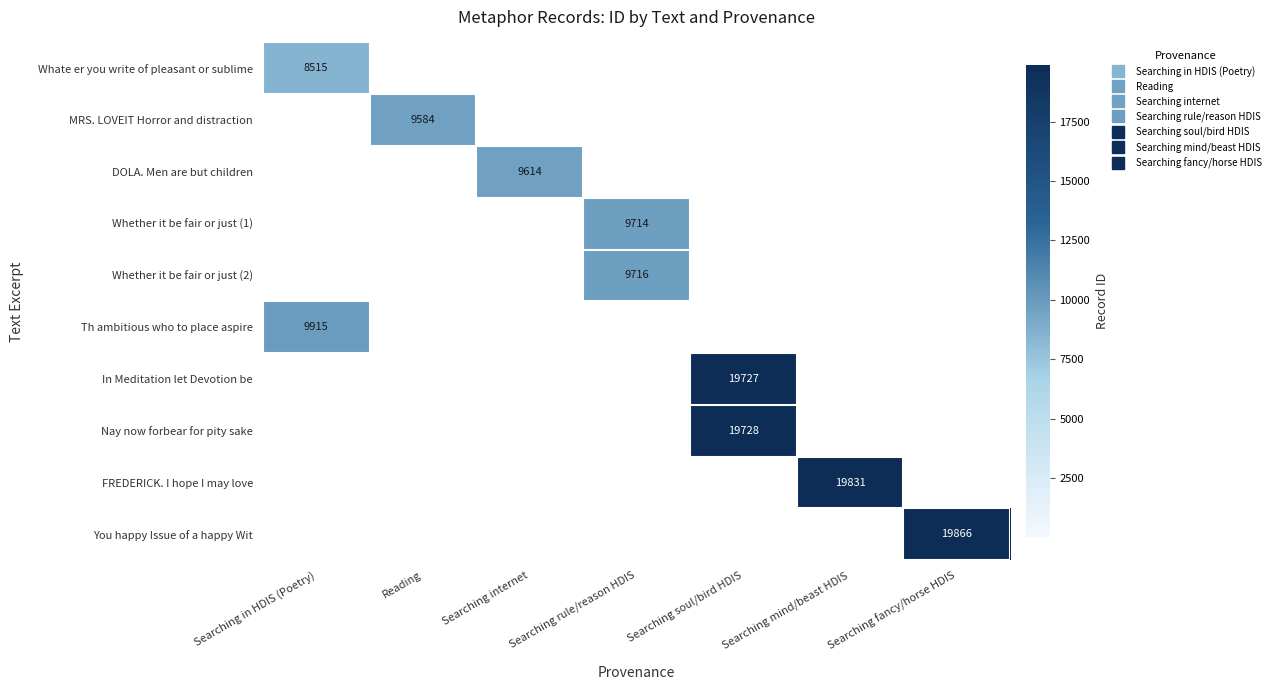

Rank the series by their maximum value, from lowest to highest.

Whate er you write of pleasant or sublime, MRS. LOVEIT Horror and distraction, DOLA. Men are but children, Whether it be fair or just (1), Whether it be fair or just (2), Th ambitious who to place aspire, In Meditation let Devotion be, Nay now forbear for pity sake, FREDERICK. I hope I may love, You happy Issue of a happy Wit